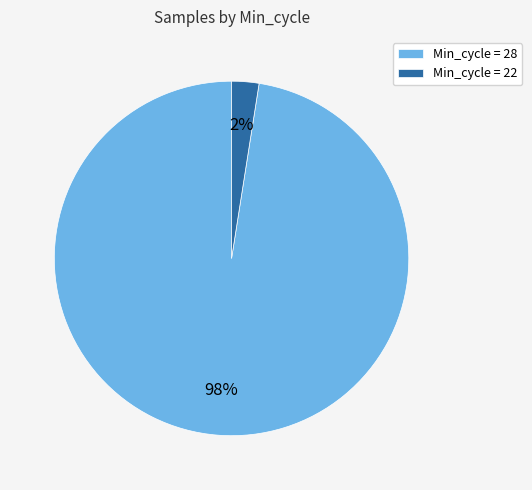

Does any single category account for the majority?

Yes